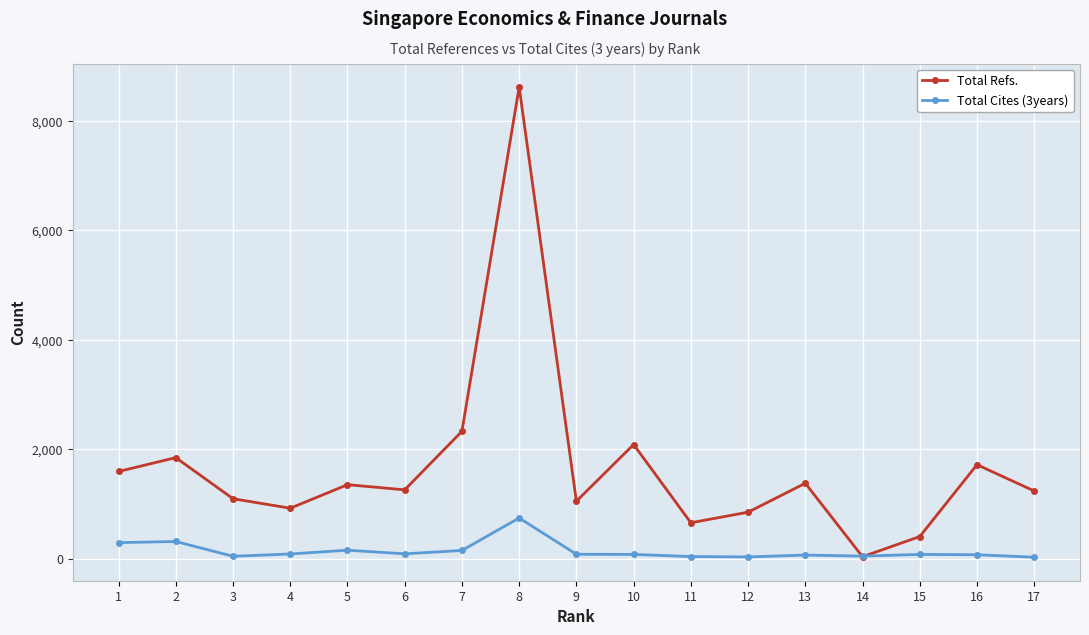

The Total Refs. series shows 728 at 5. True or false?

False